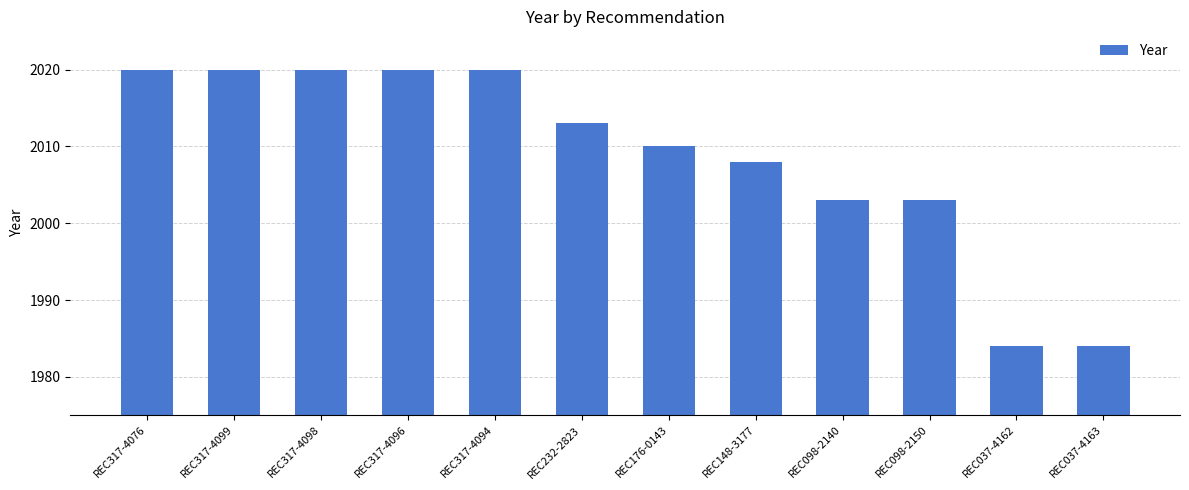

What is the value of the 9th bar from the left?

2003